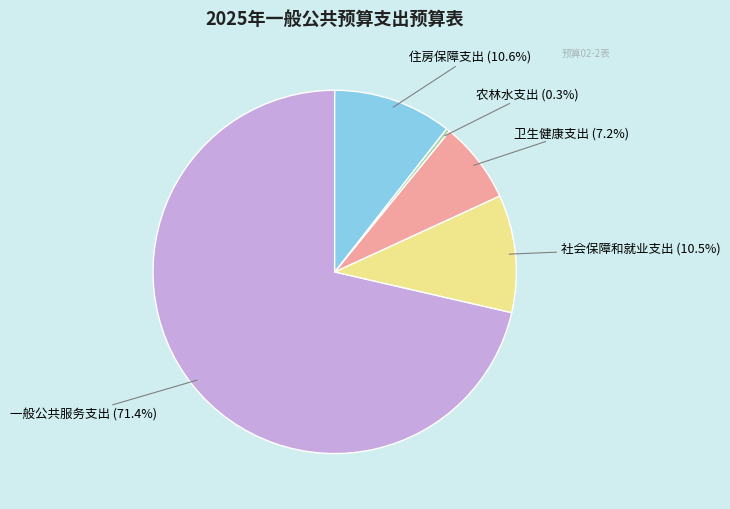

Is there a majority slice in this chart?

Yes